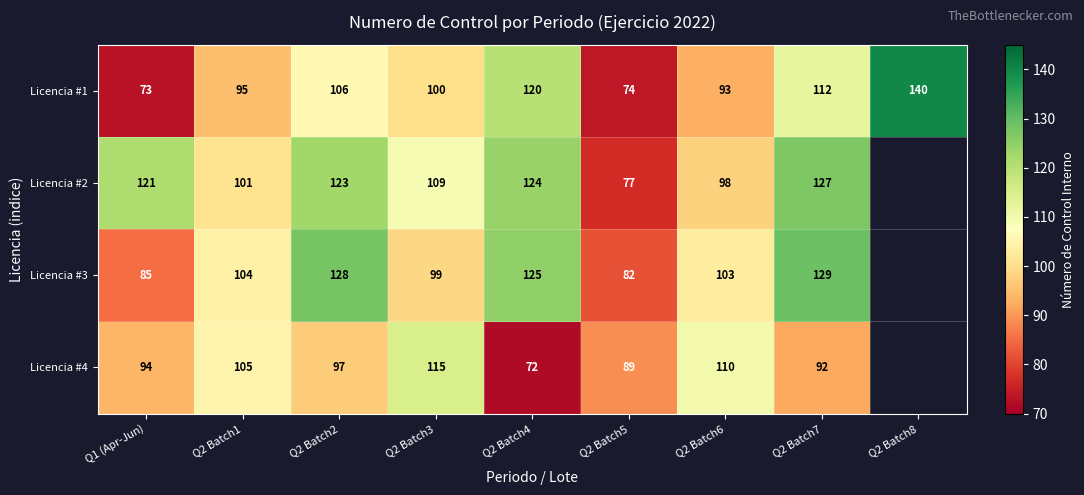

What is the difference between the highest and lowest values at Q2 Batch5?

15